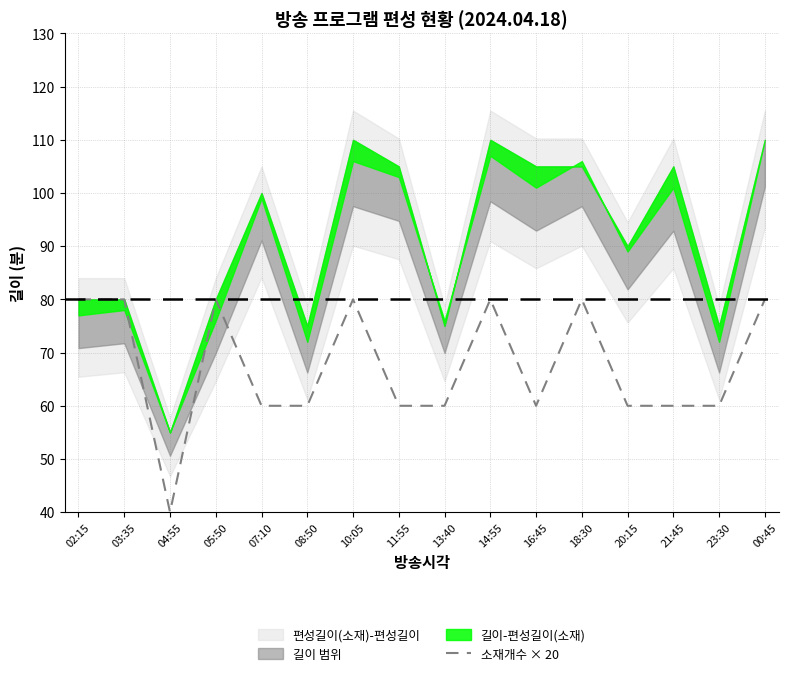

Reading right to left, what are all the values shown in this chart?

80	60	60	60	80	60	80	60	60	80	60	60	80	40	80	80